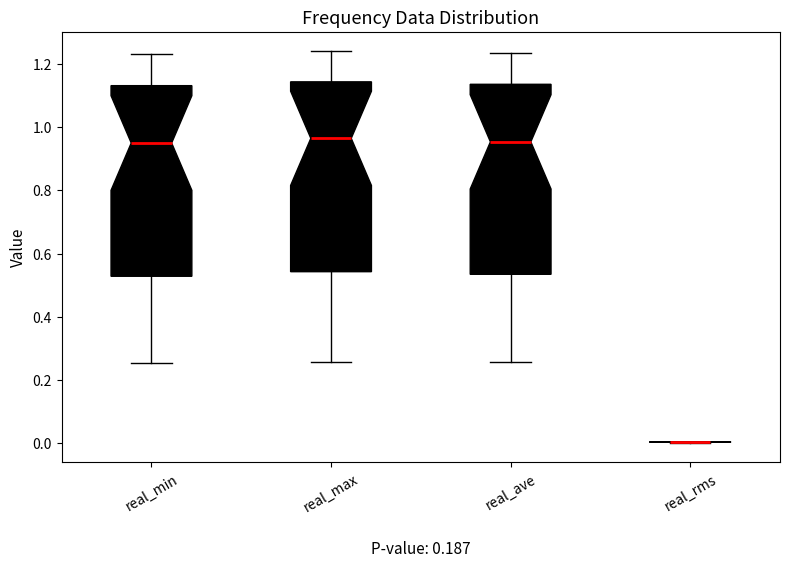

Where is the upper edge of the box for real_min on the y-axis? The values are not printed on the chart, so give them approximately, as read against the axis.

1.14